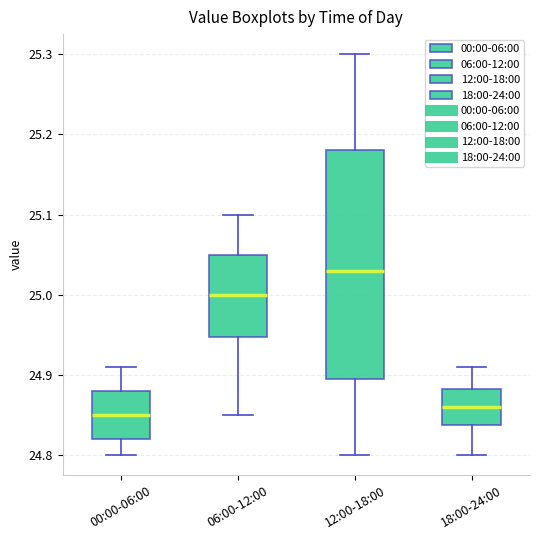

Reading left to right, transcribe this box plot: for each box, give where its median line is, the range the box spans, and where its two whiskers end, as read against the y-axis. The values are not printed on the chart, so give them approximately, as read against the axis.

00:00-06:00: median 24.85, box 24.82 to 24.88, whiskers 24.80 to 24.91
06:00-12:00: median 25.00, box 24.95 to 25.05, whiskers 24.85 to 25.10
12:00-18:00: median 25.03, box 24.90 to 25.18, whiskers 24.80 to 25.30
18:00-24:00: median 24.86, box 24.84 to 24.88, whiskers 24.80 to 24.91